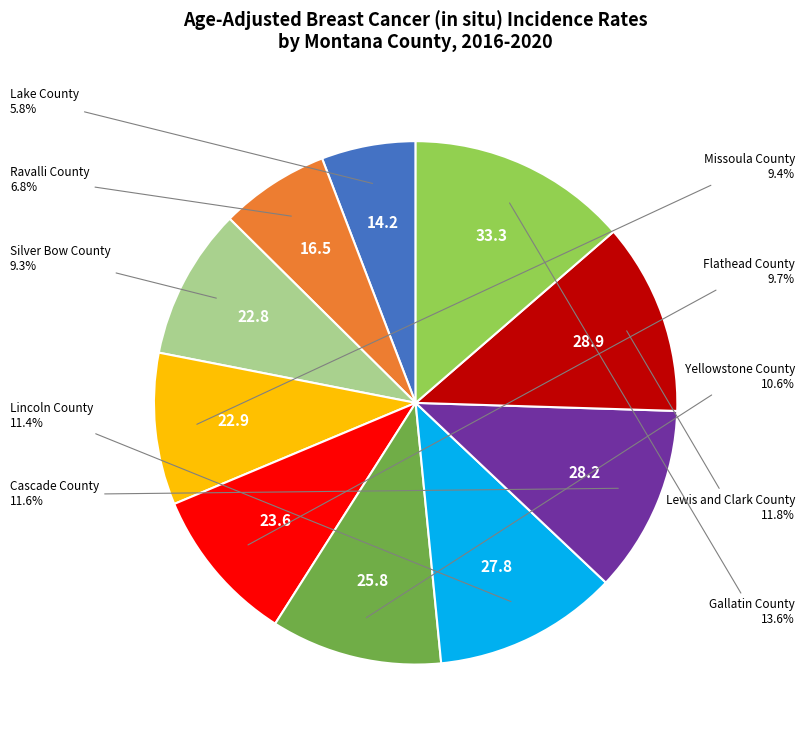

Is there any slice that represents more than half of the pie?

No